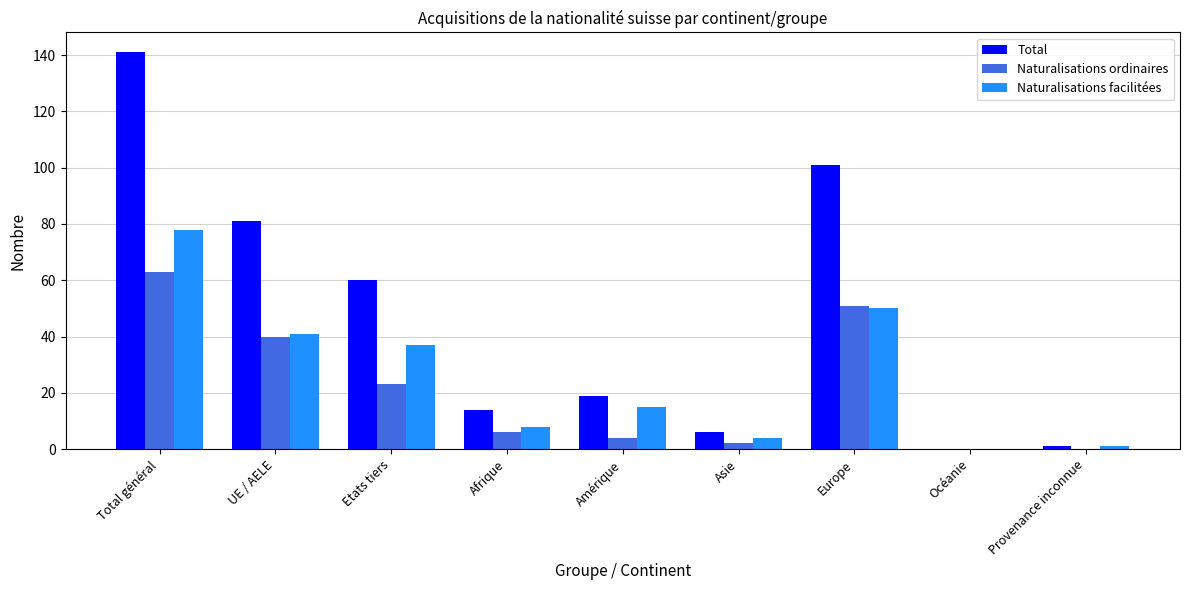

Reading left to right, what are all the values shown in this chart?

Total: Total général=141	UE / AELE=81	Etats tiers=60	Afrique=14	Amérique=19	Asie=6	Europe=101	Océanie=0	Provenance inconnue=1
Naturalisations ordinaires: Total général=63	UE / AELE=40	Etats tiers=23	Afrique=6	Amérique=4	Asie=2	Europe=51	Océanie=0	Provenance inconnue=0
Naturalisations facilitées: Total général=78	UE / AELE=41	Etats tiers=37	Afrique=8	Amérique=15	Asie=4	Europe=50	Océanie=0	Provenance inconnue=1